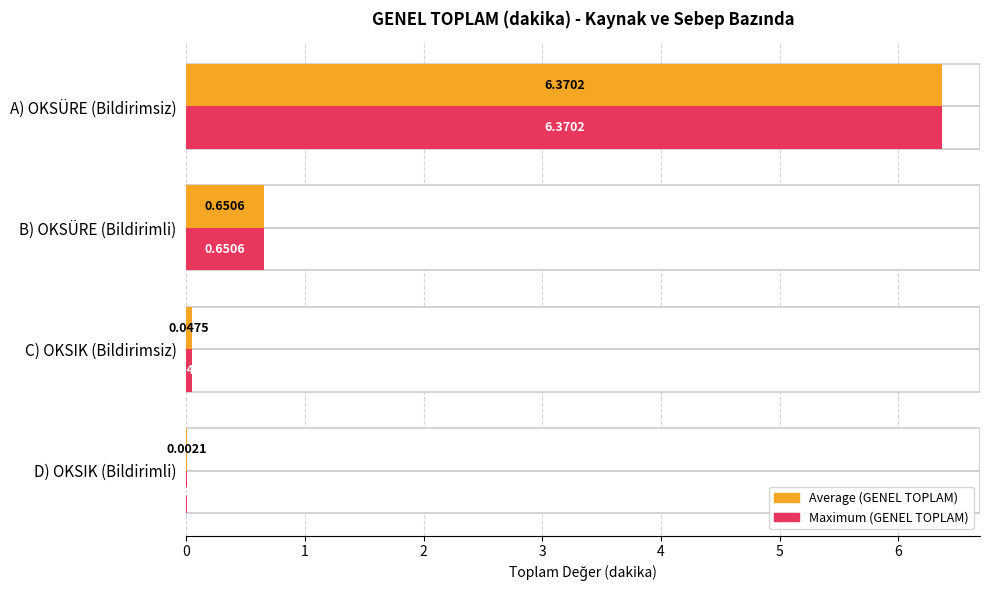

What is the total value across all series at B) OKSÜRE (Bildirimli)?

1.3